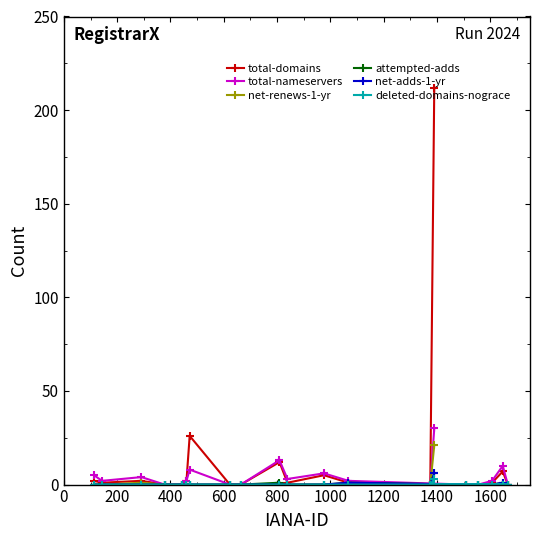

What is the greatest value displayed?

212